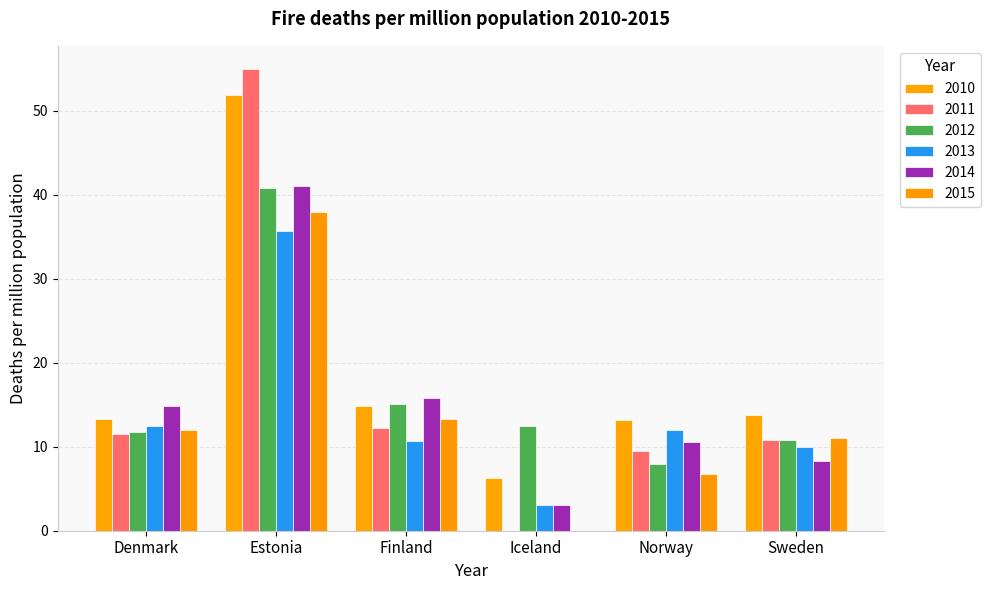

How many categories are shown in the chart?

6